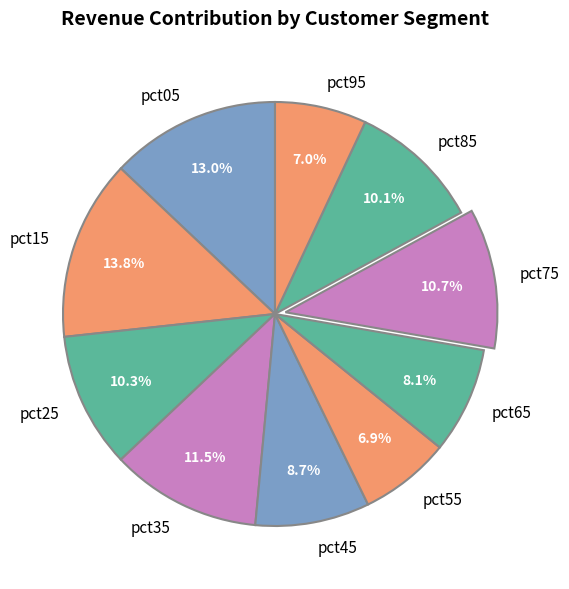

Is there a majority slice in this chart?

No